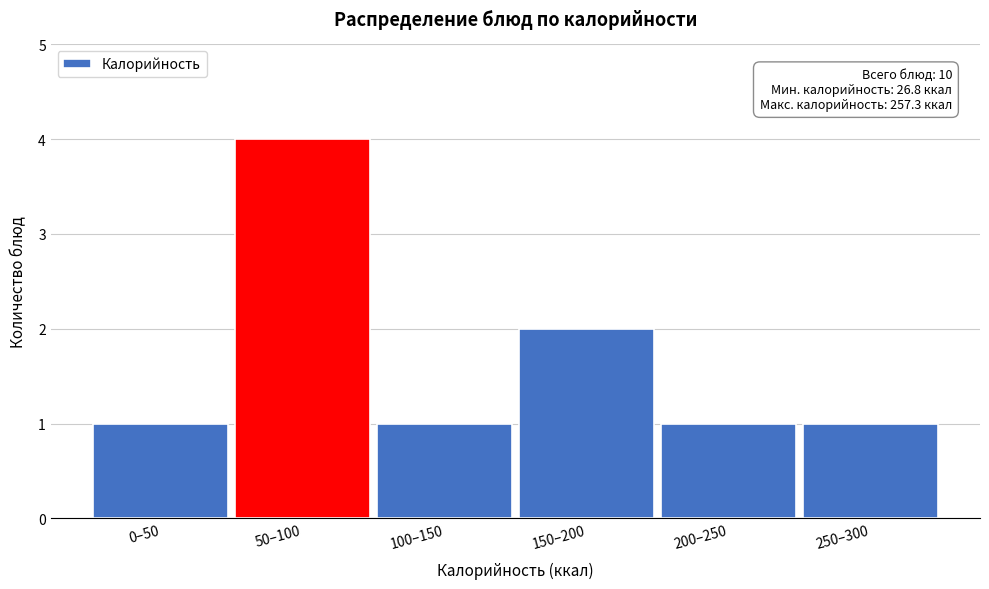

Reading left to right, list all the values displayed in this chart.

1	4	1	2	1	1